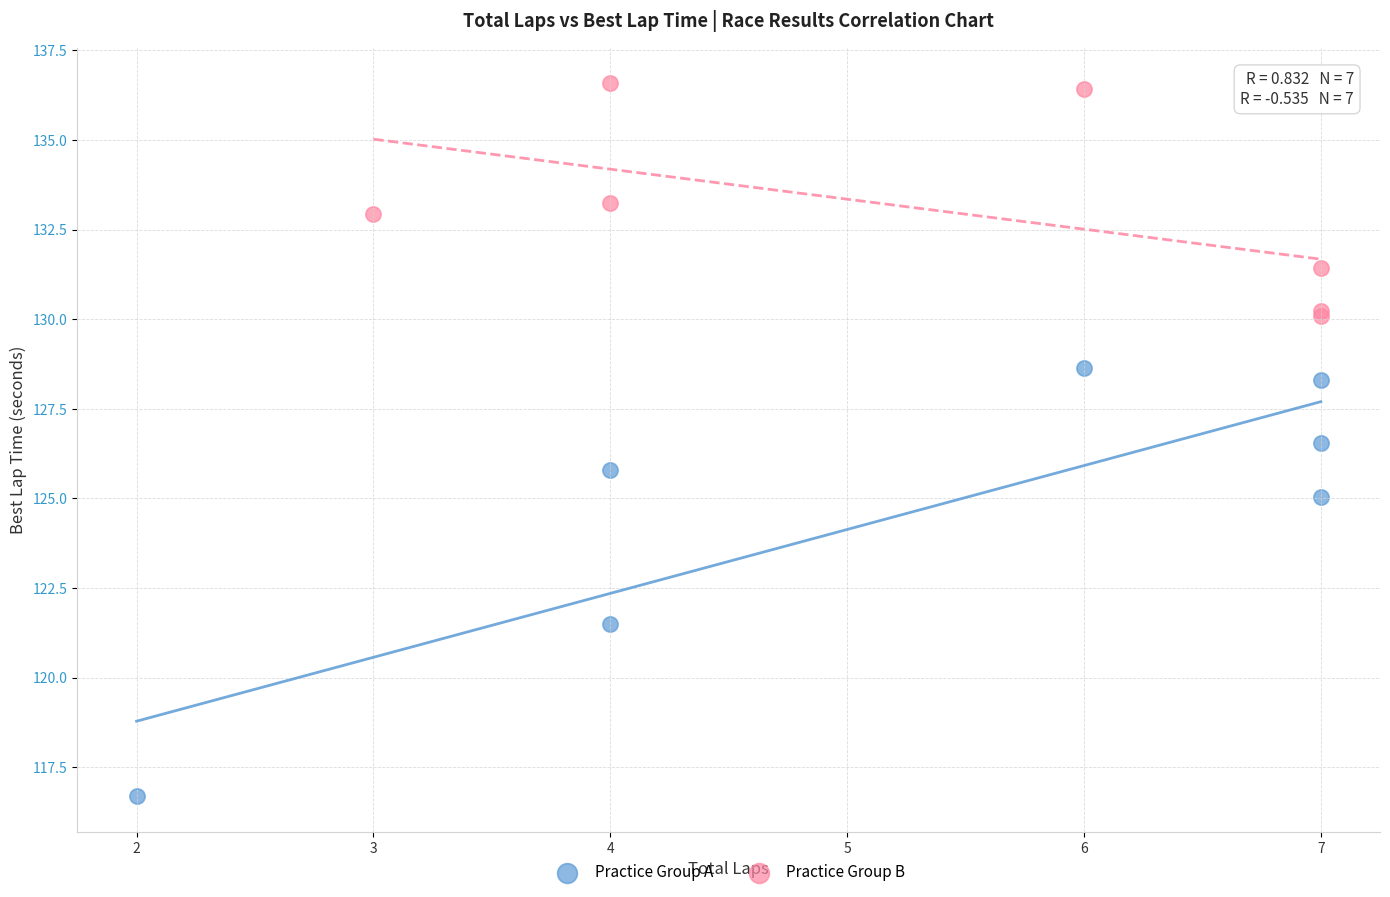

Which series contains the highest Y value?

Practice Group B